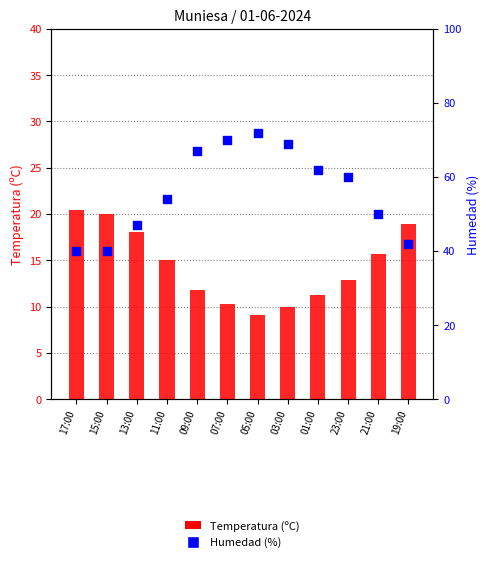

Which series has the widest spread of Y values?

Humedad (%)